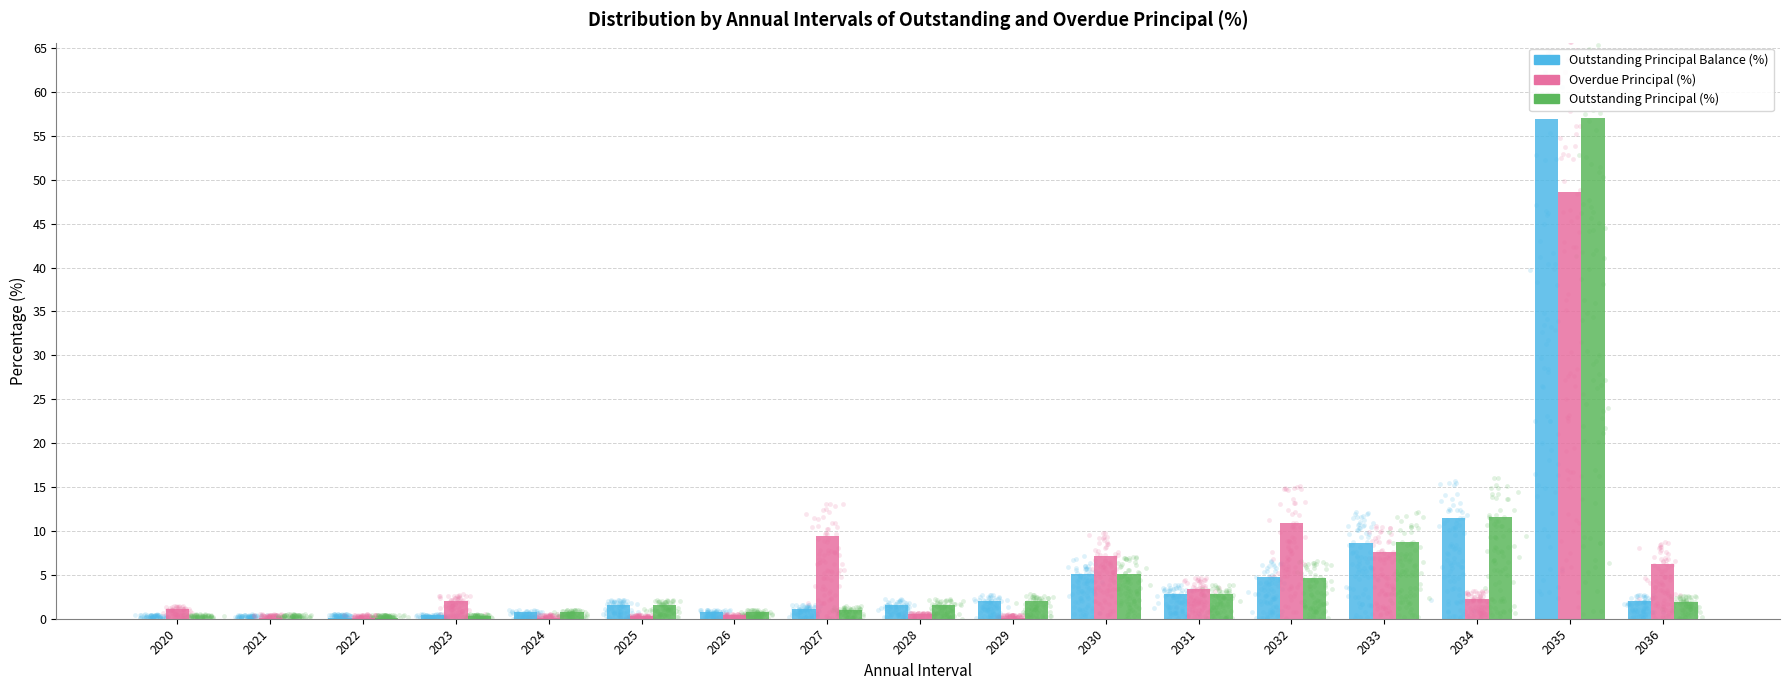

Which series has the largest Y range (max minus min)?

Outstanding Principal (%)